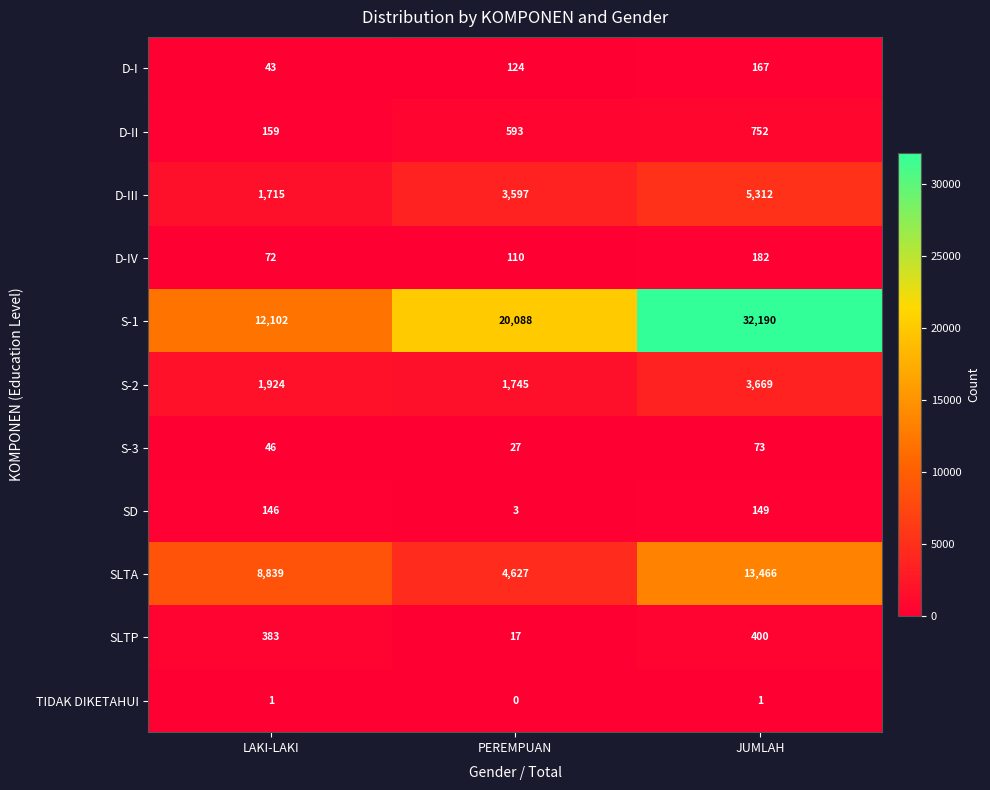

What is the difference between the maximum and minimum values in the S-1 series?

20088